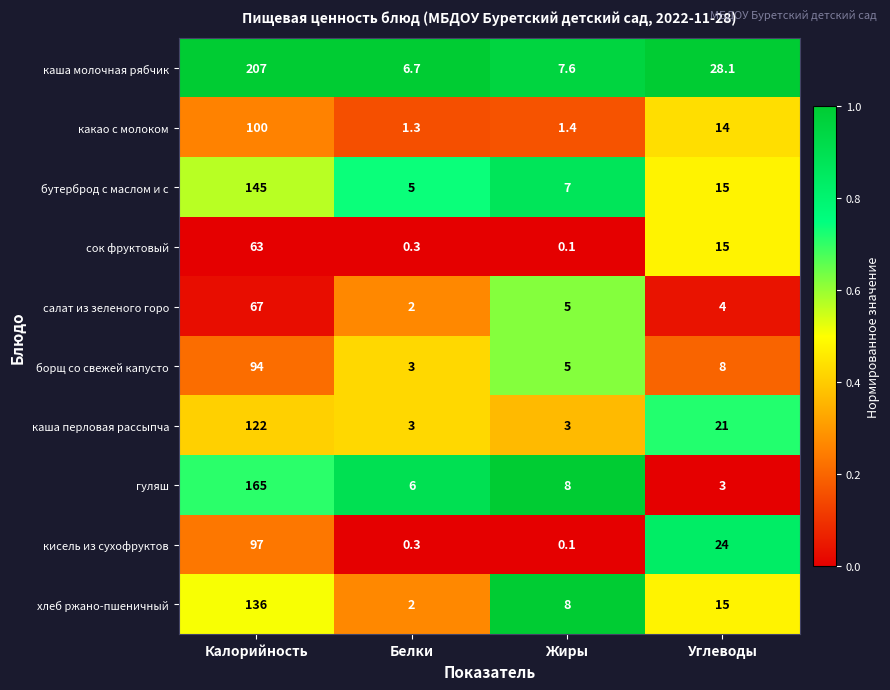

The value of борщ со свежей капусто at Жиры is 6.6. True or false?

False